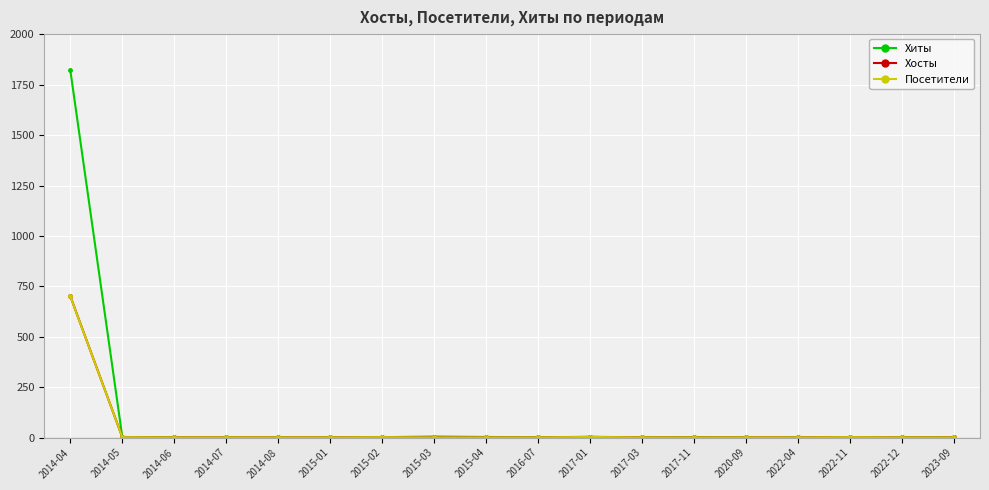

Which series has the widest spread of values?

Хиты